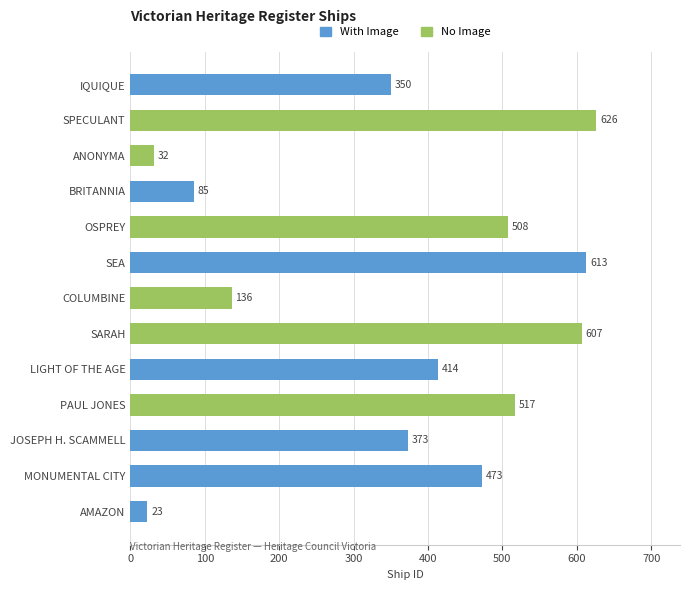

Is it true that the value at LIGHT OF THE AGE is 677?

False